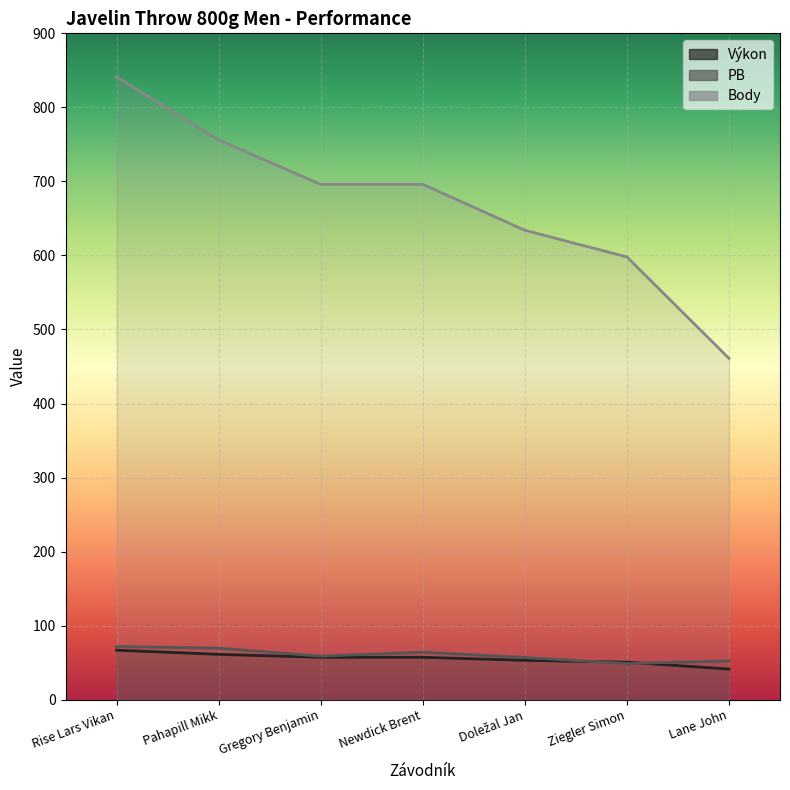

What is the difference between the maximum and minimum values in the Výkon series?

25.5